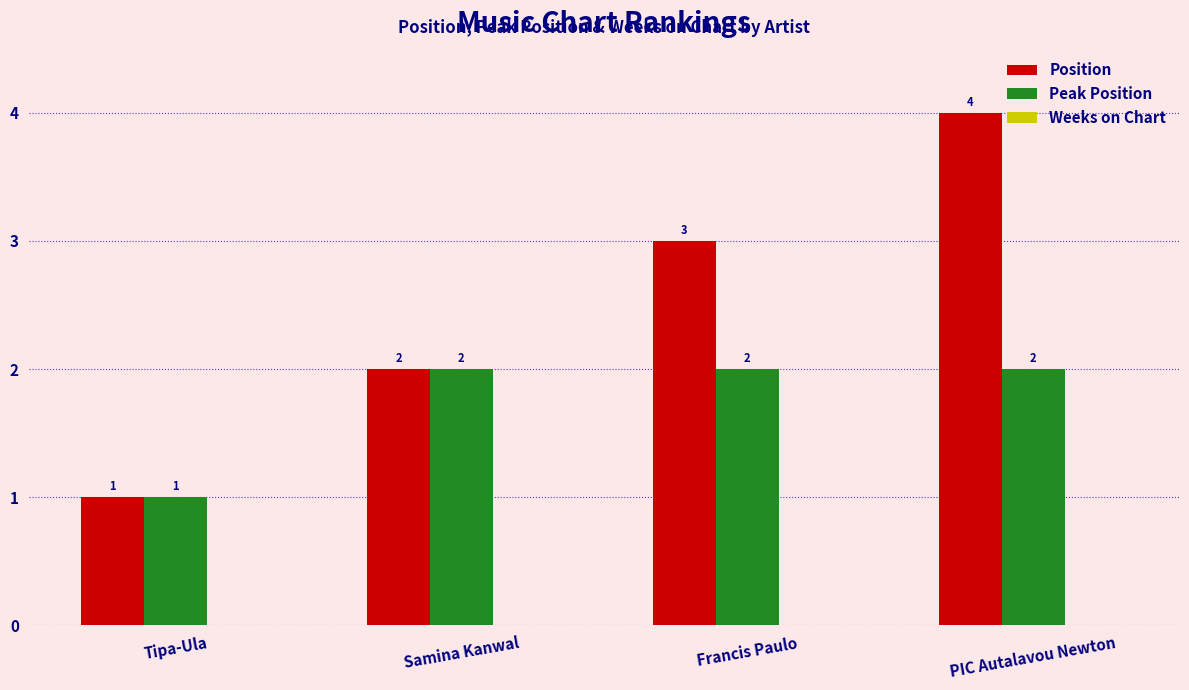

List the labels in order of Position value, smallest first.

Tipa-Ula, Samina Kanwal, Francis Paulo, PIC Autalavou Newton